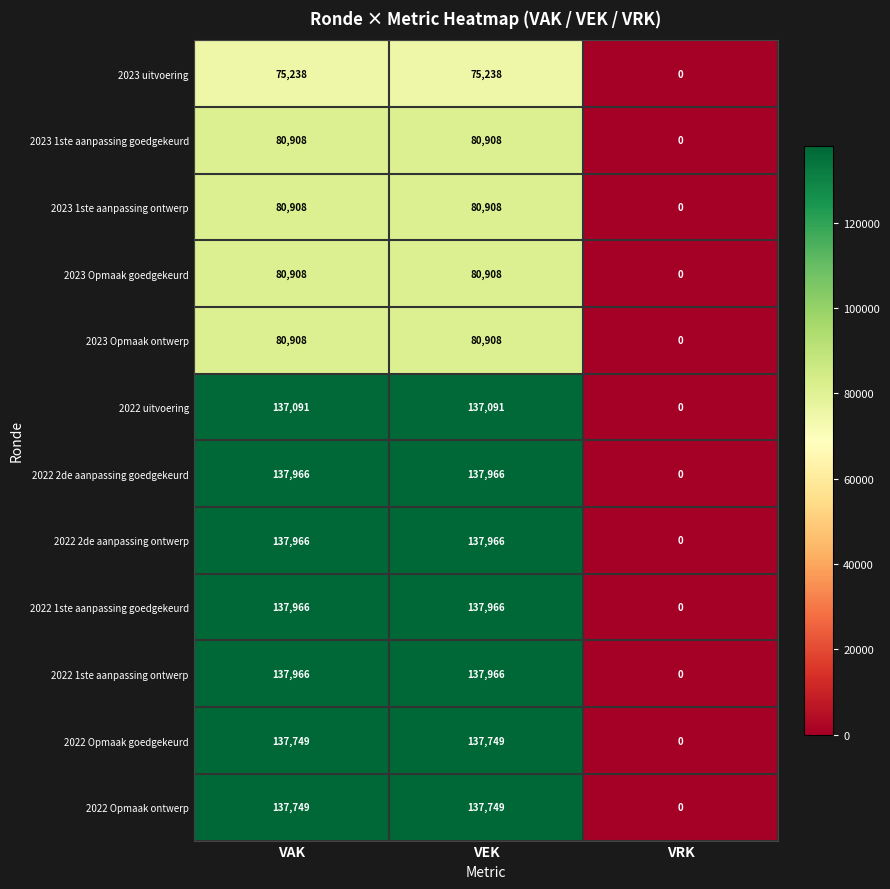

Count the 2022 1ste aanpassing goedgekeurd values in the range 0 to 137966.

3